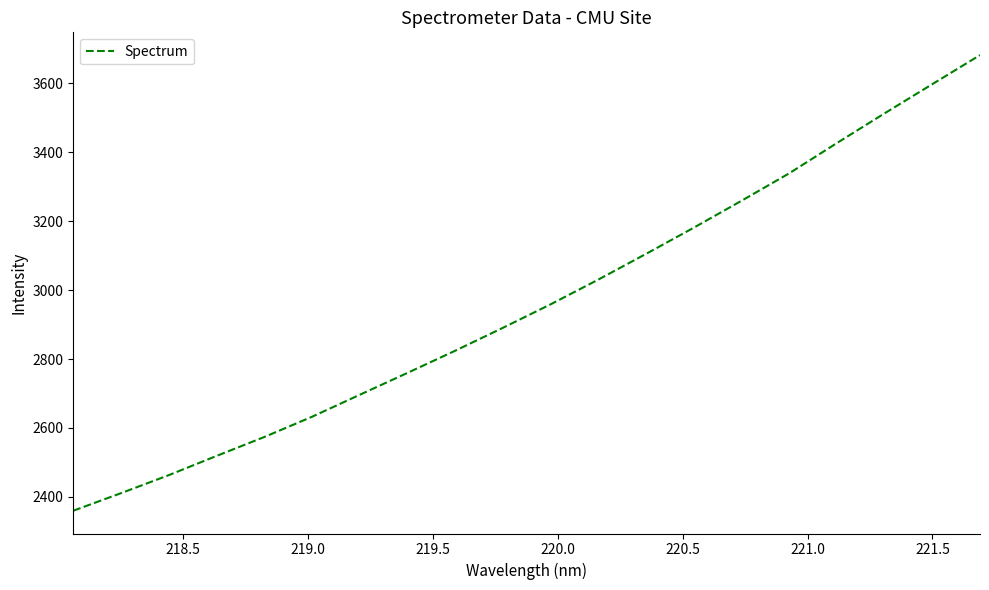

What is the minimum value shown in the chart?

2359.9